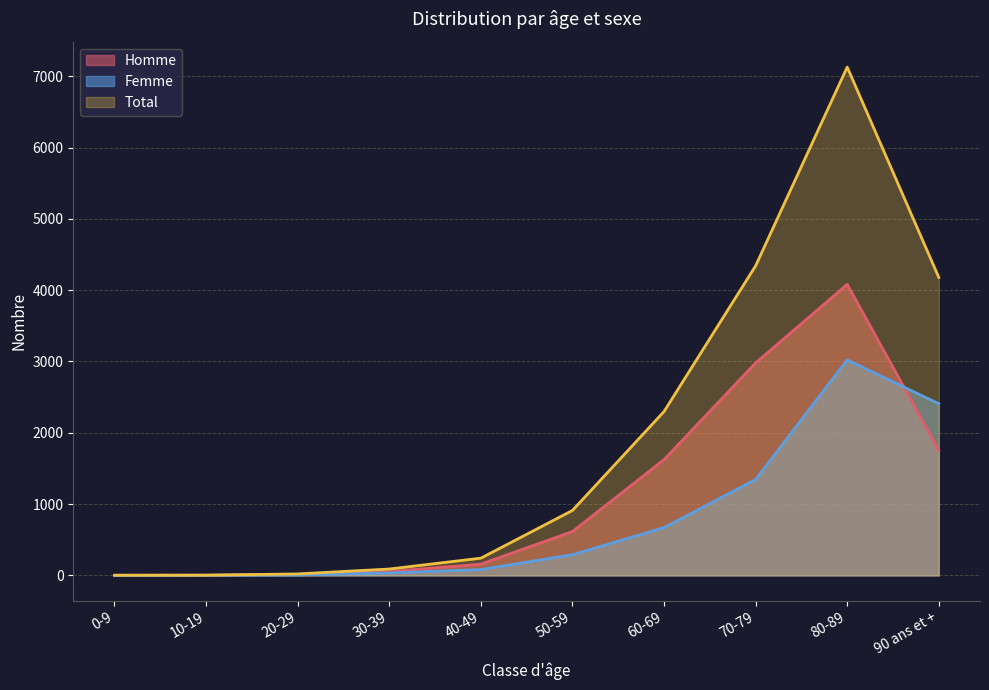

The Total series shows 37 at 20-29. True or false?

False